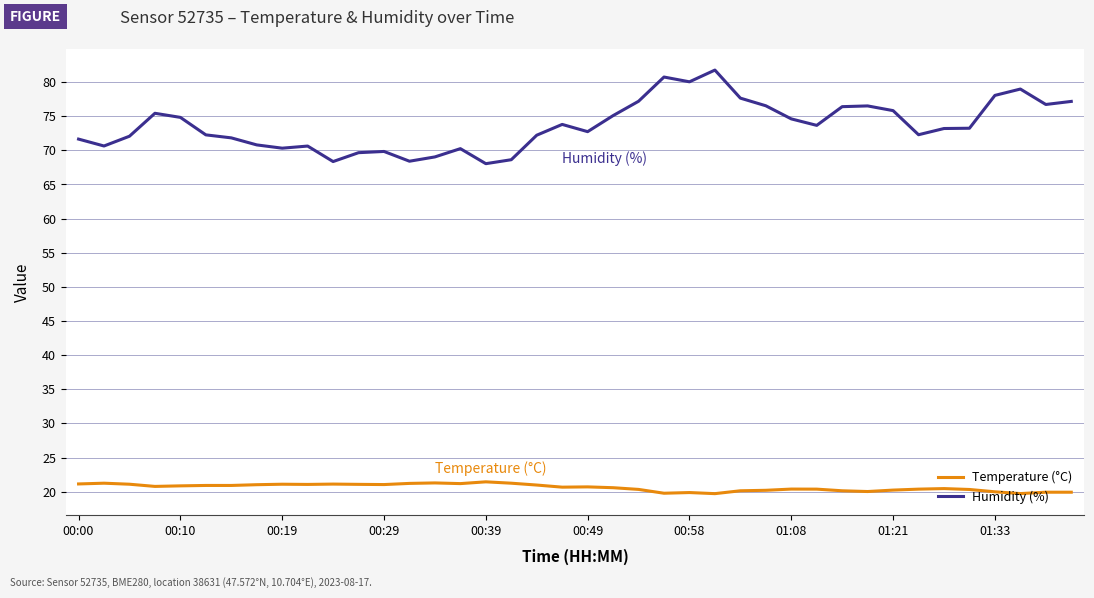

Which series has the largest total across all categories?

Humidity (%)